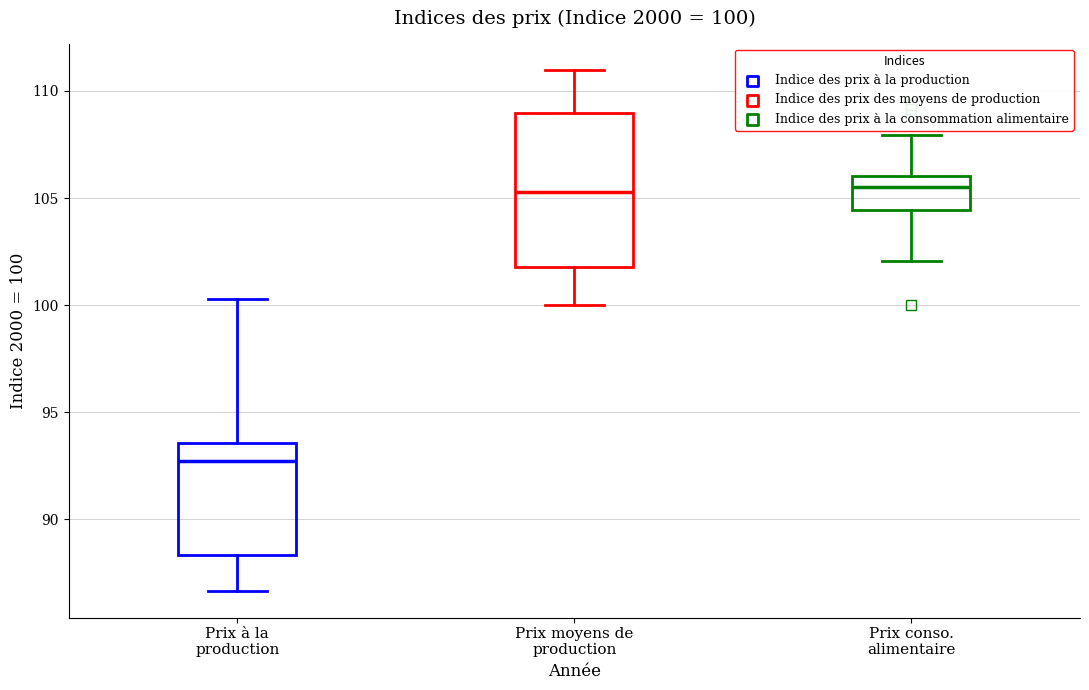

Comparing the boxes themselves (not the whiskers), which one is the tallest?

Prix moyens de production